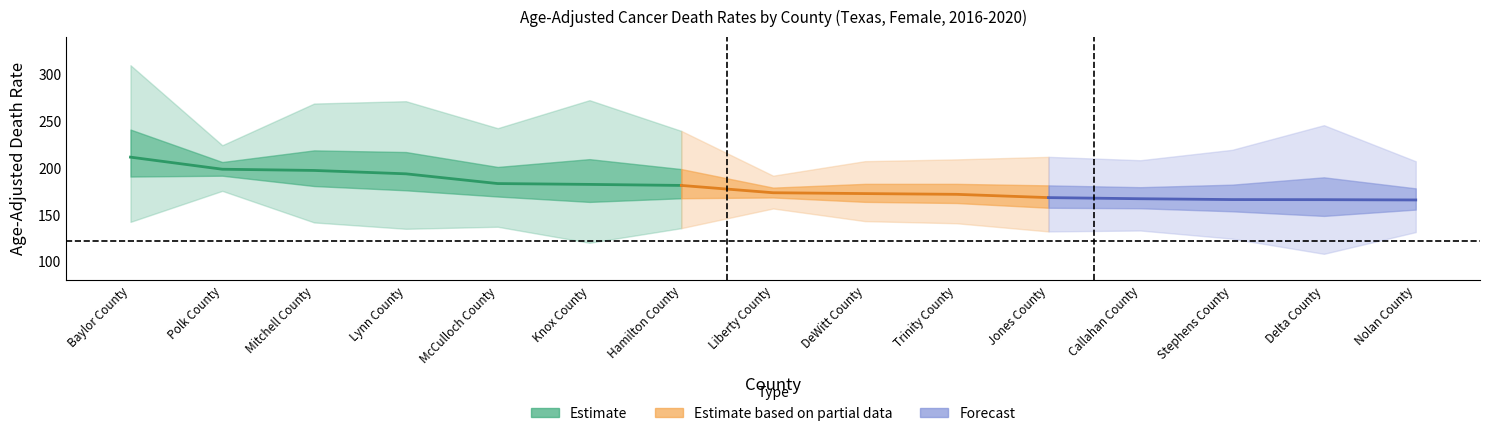

What is the minimum value shown in the chart?

108.4